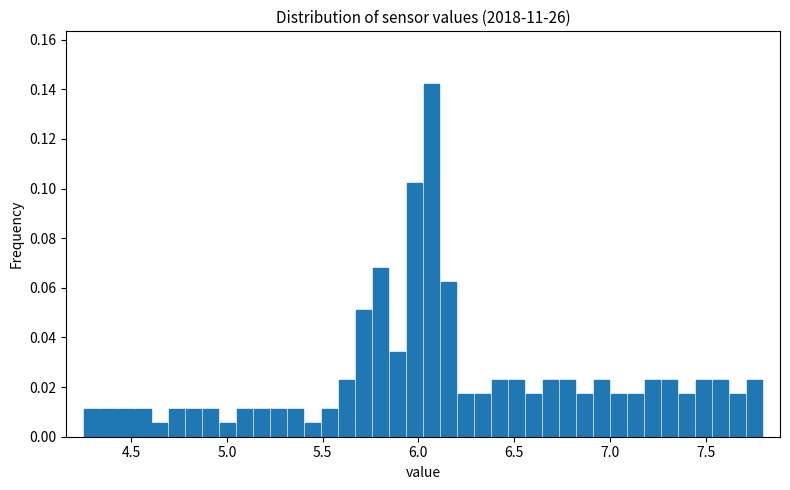

Around what value on the x-axis is the tallest bar? Give the approximate position of its centre, as read against the axis.

6.05